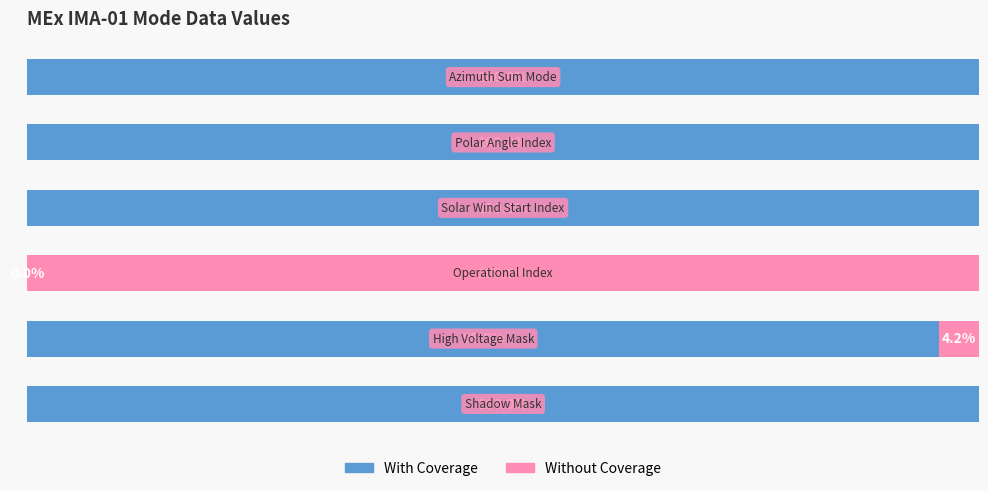

Reading left to right, what are all the values shown in this chart?

With Coverage: 0=100.0	1=95.8	2=0.0	3=100.0	4=100.0	5=100.0
Without Coverage: 0=0.0	1=4.2	2=100.0	3=0.0	4=0.0	5=0.0